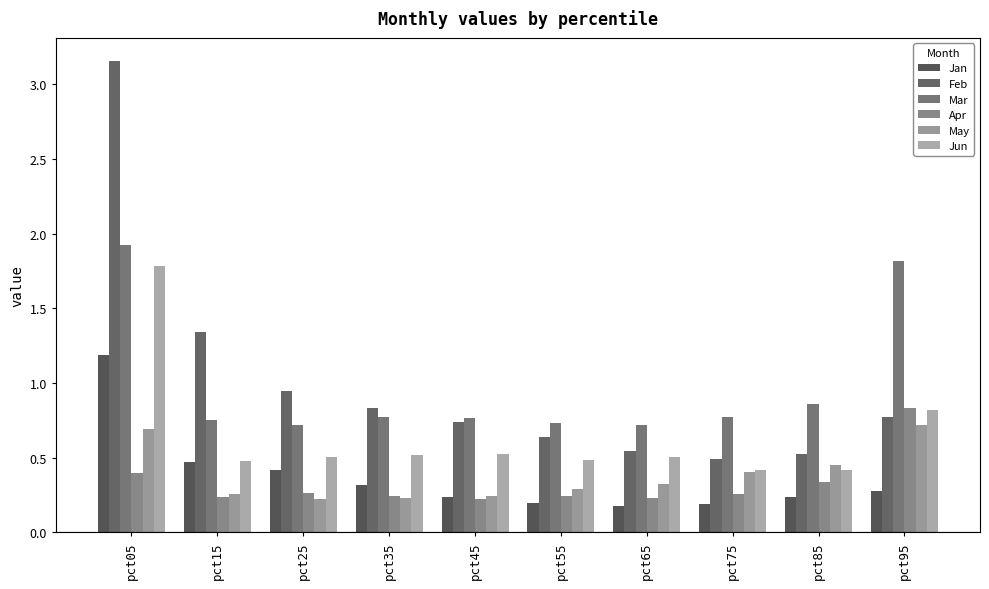

At how many categories does at least one series exceed 2?

1